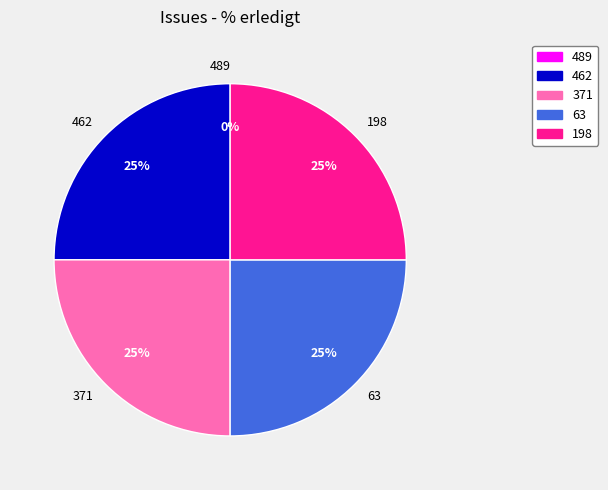

Count the number of slices in the pie.

5